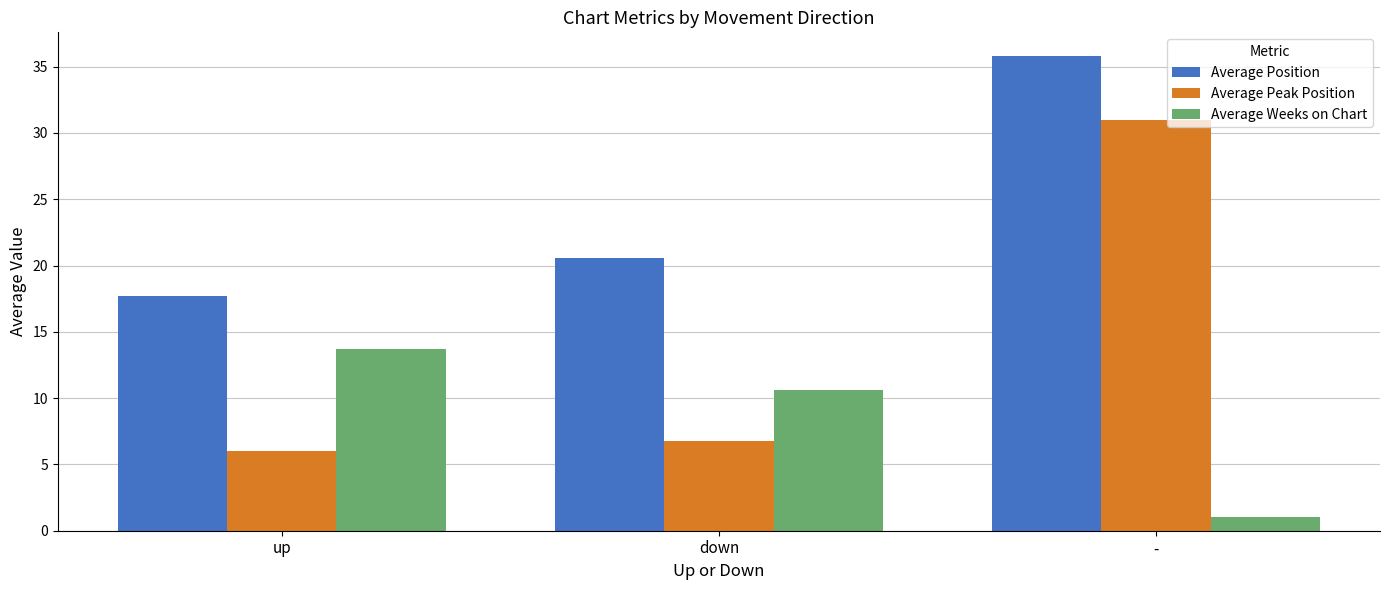

Which series has the widest spread of values?

Average Peak Position